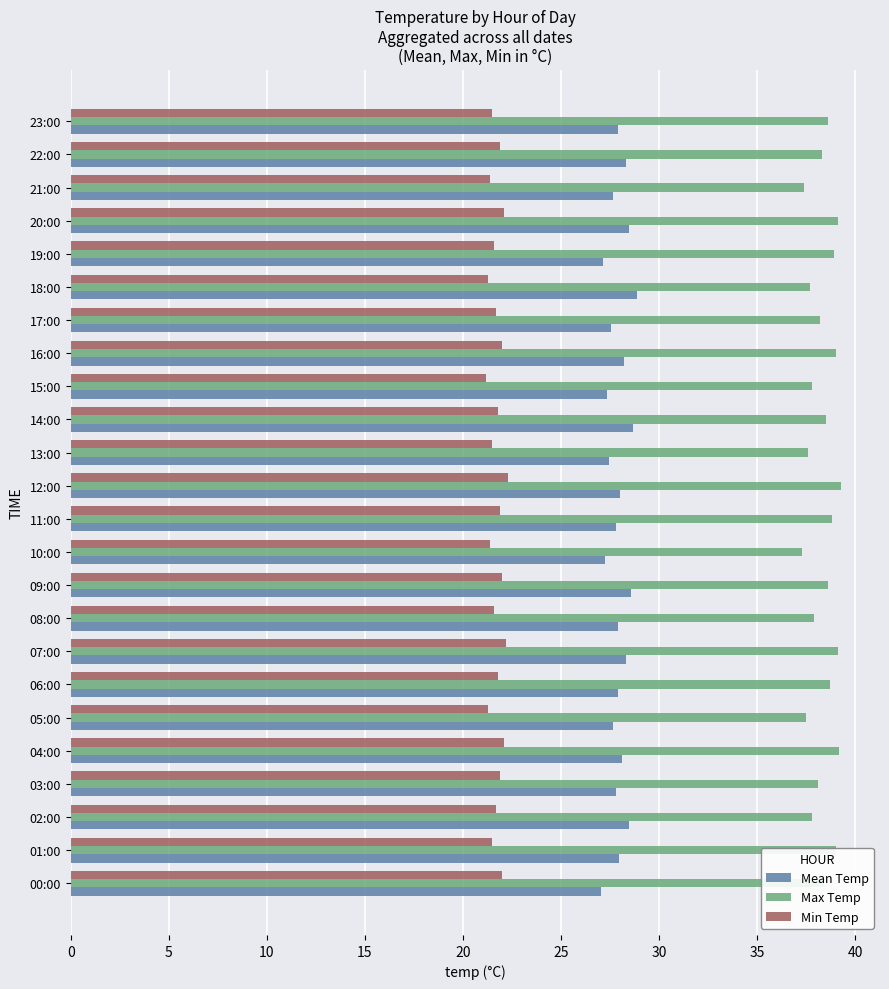

What is the sum of the Mean Temp values at 02:00 and 18:00?

57.3